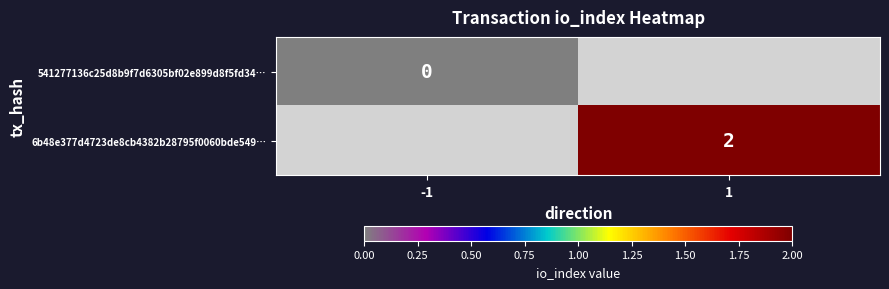

The value of 6b48e377d4723de8cb4382b28795f0060bde549… at 1 is 2. True or false?

True